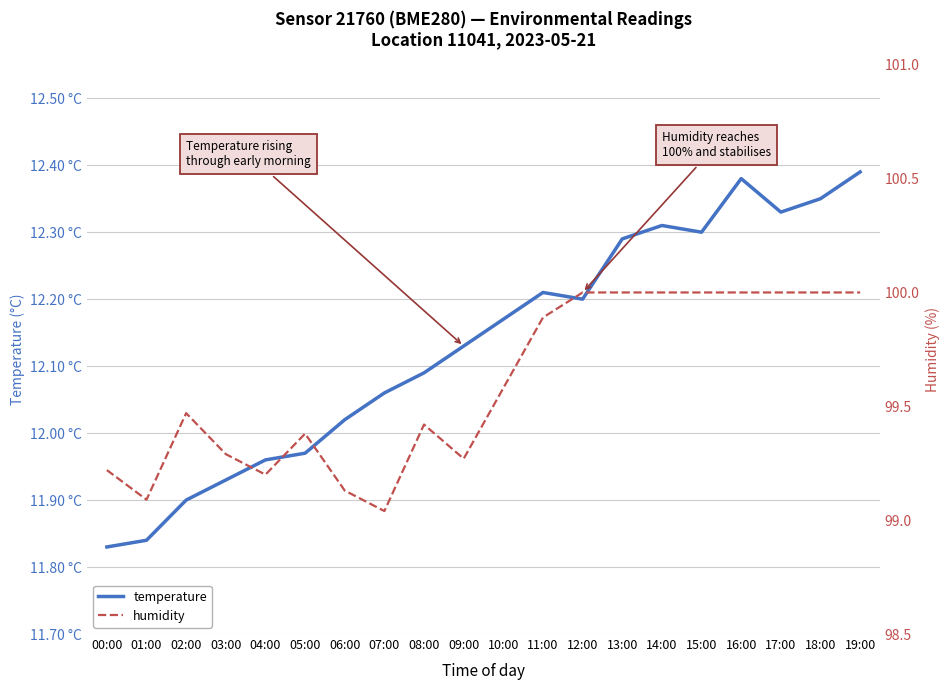

What is the label of the 17th point from the left?

16:00